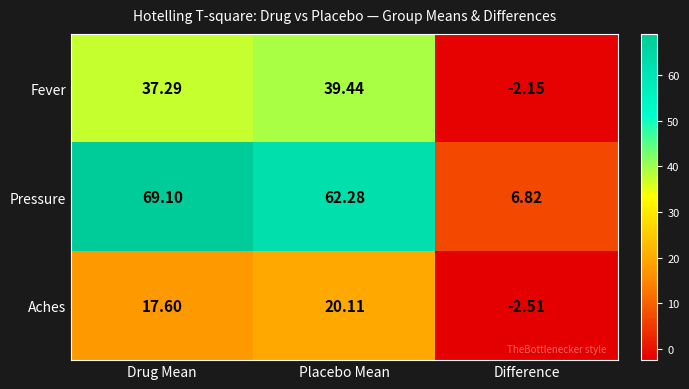

Which series changed the most between Drug Mean and Placebo Mean?

Pressure